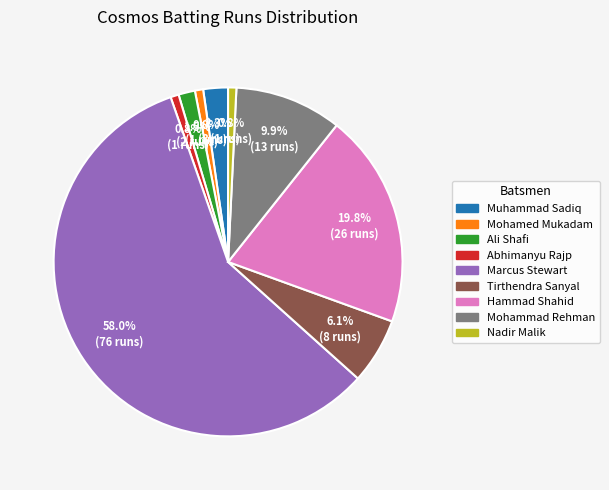

Which slice represents more than half of the pie?

Marcus Stewart